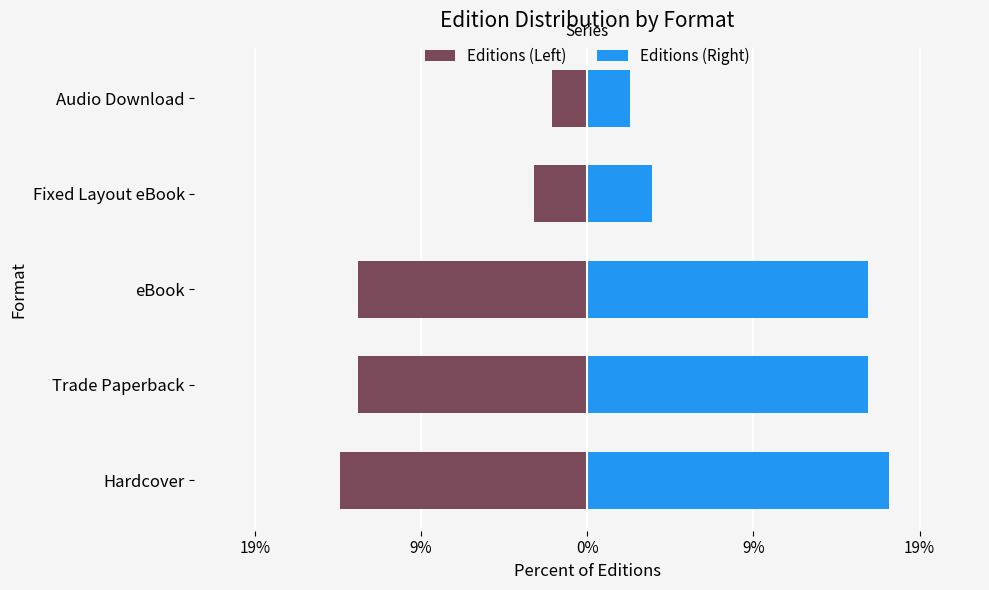

Is the value of Editions (Right) at 9% greater than the value of Editions (Left) at 19%?

Yes